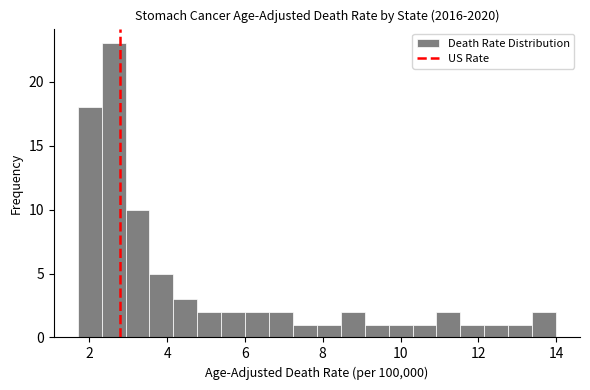

Around what value on the x-axis is the tallest bar? Give the approximate position of its centre, as read against the axis.

2.6